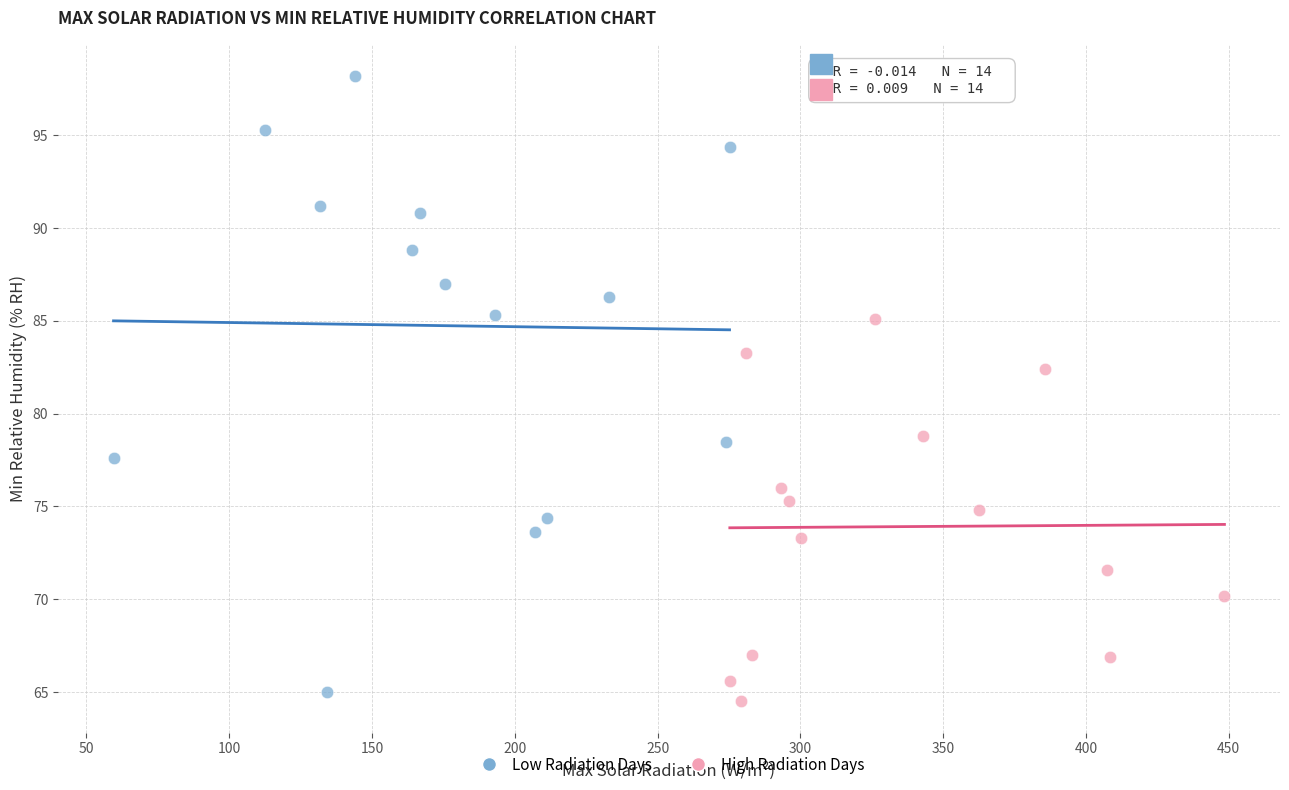

Which series has the widest spread of Y values?

Low Radiation Days